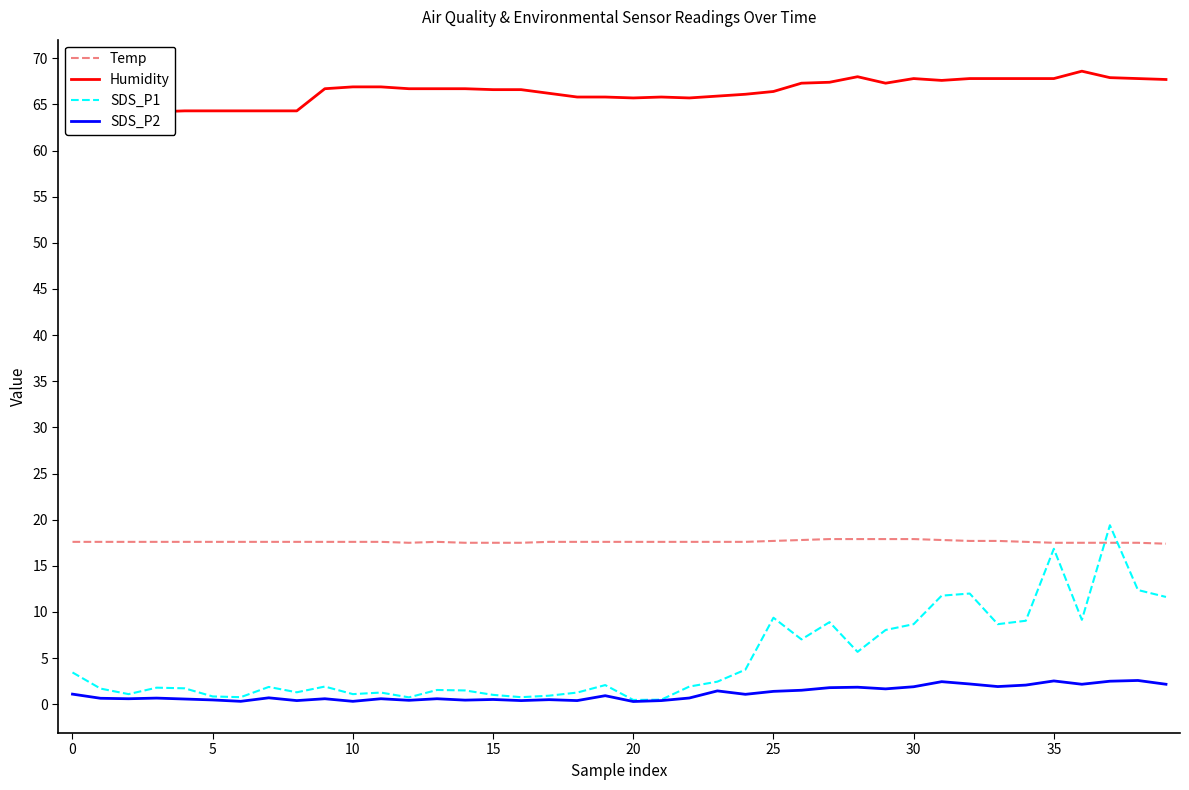

At which category does Humidity reach its first local peak?

21